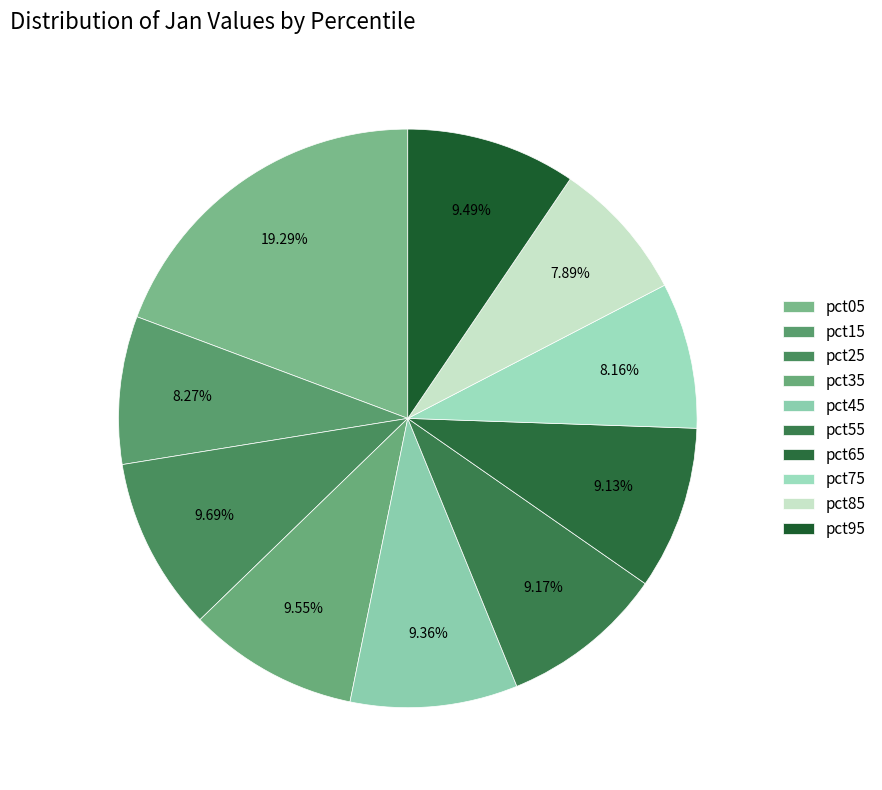

What percentage is NOT represented by pct95?

90.5%